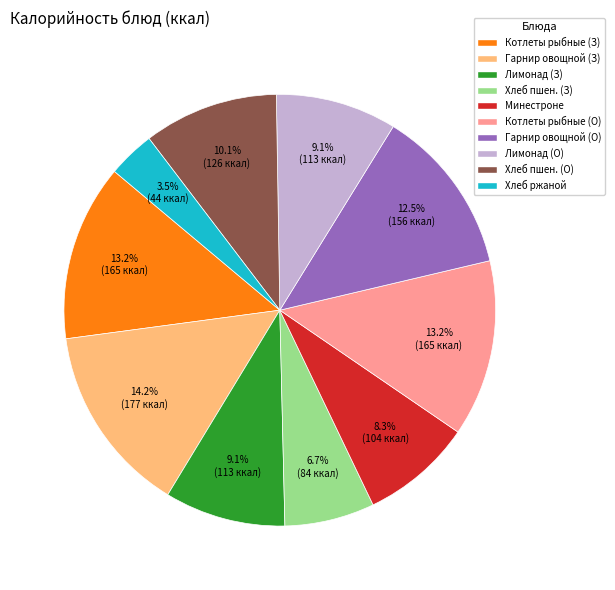

Does any single category account for the majority?

No